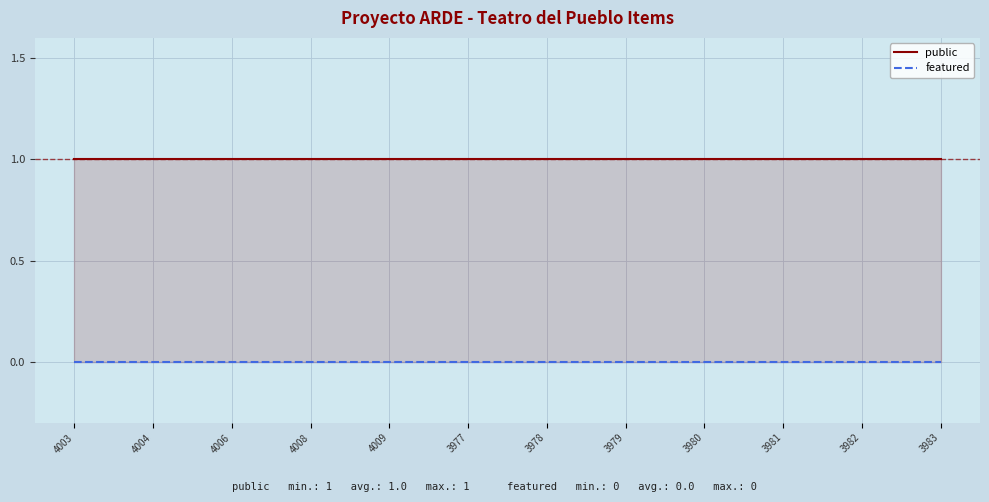

At how many categories does at least one series exceed 0?

12